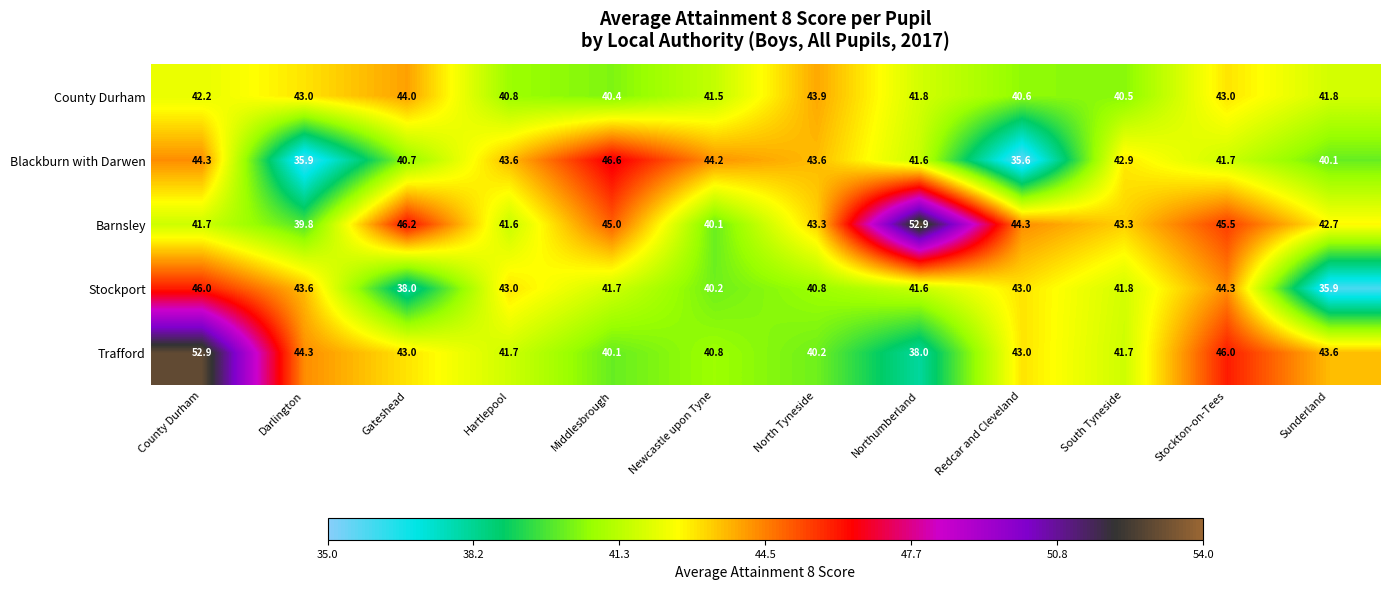

At which category is the sum across all series the highest?

County Durham